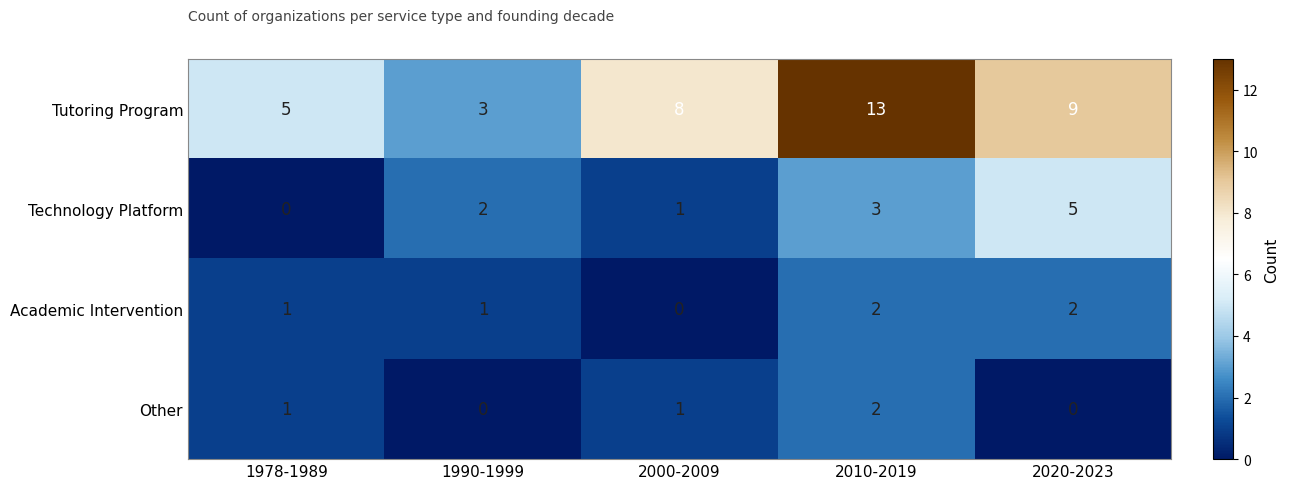

Is the value of Other at 2010-2019 greater than the value of Technology Platform at 2000-2009?

Yes